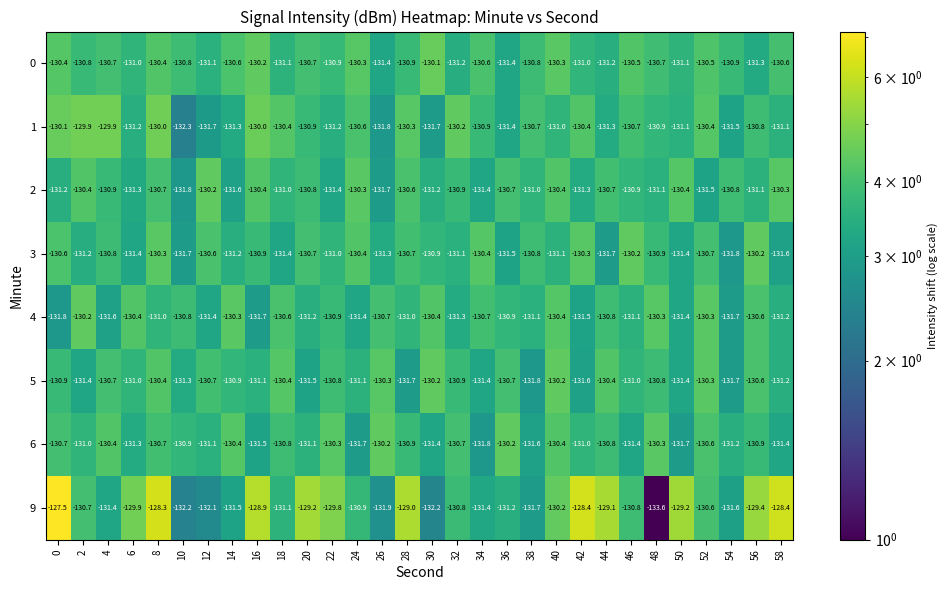

What is the difference between the maximum and minimum values in the 4 series?

1.6